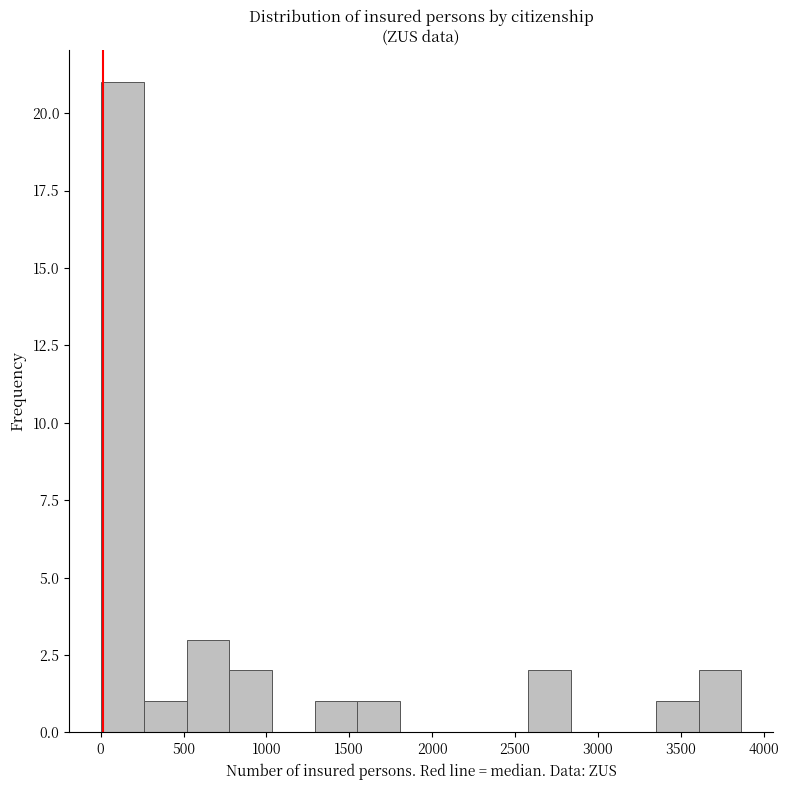

Over which range of the x-axis is the bar tallest?

0 to 250